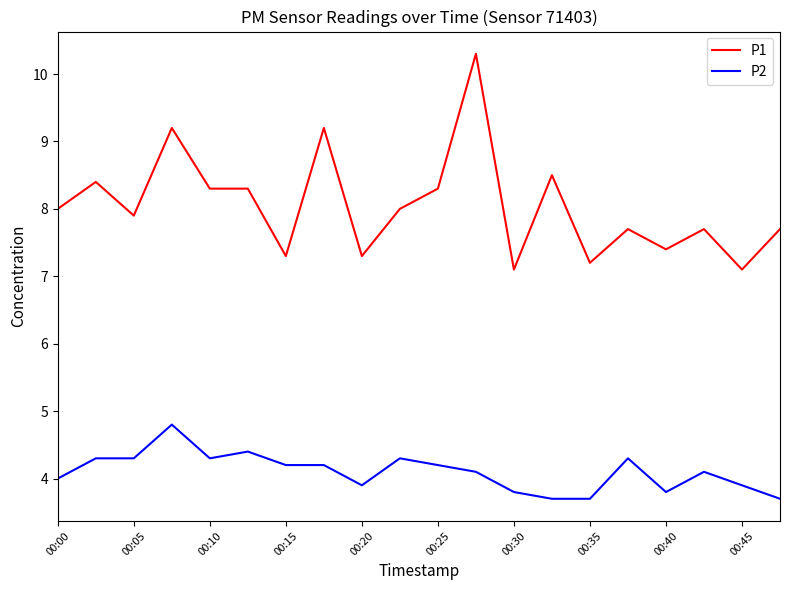

What is the highest value of the P2 series?

4.8